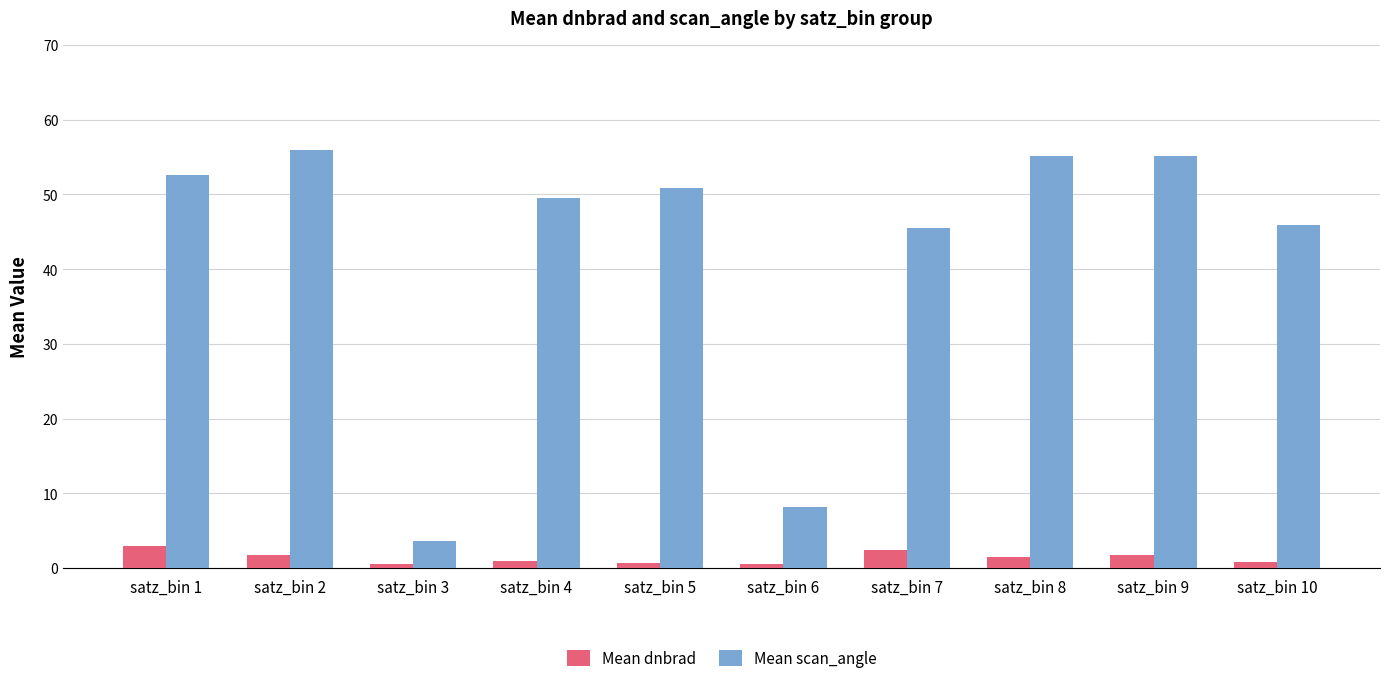

Where does the Mean dnbrad series first go above 1?

satz_bin 1